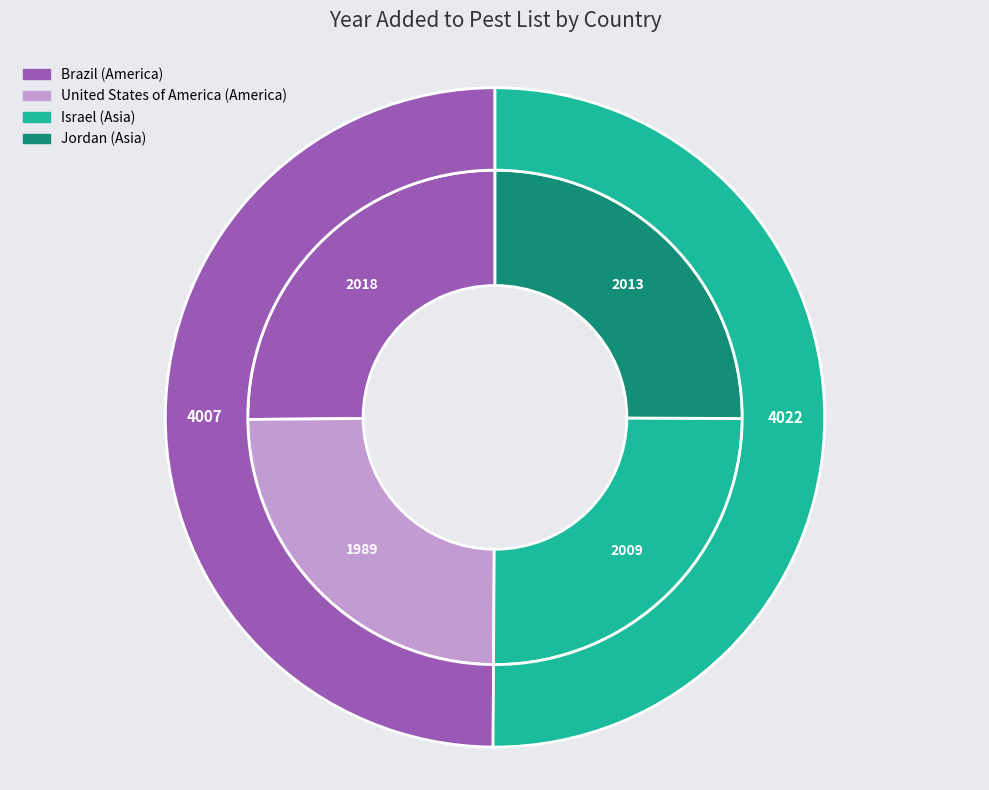

How much of the chart is everything except Brazil?

74.9%